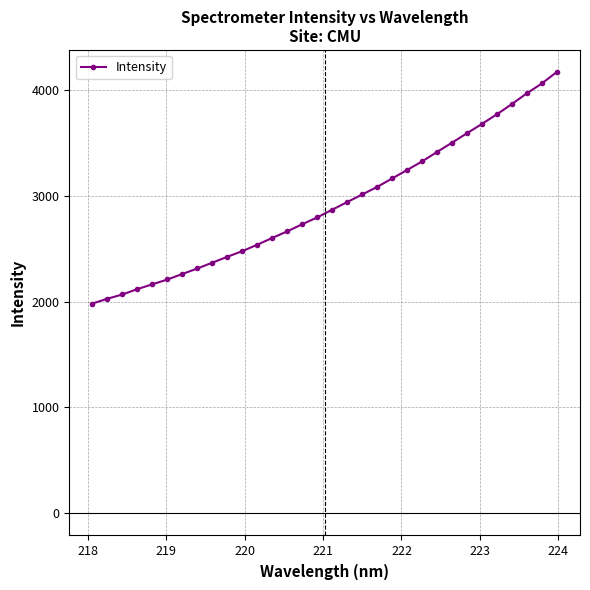

What is the minimum value shown in the chart?

1981.6